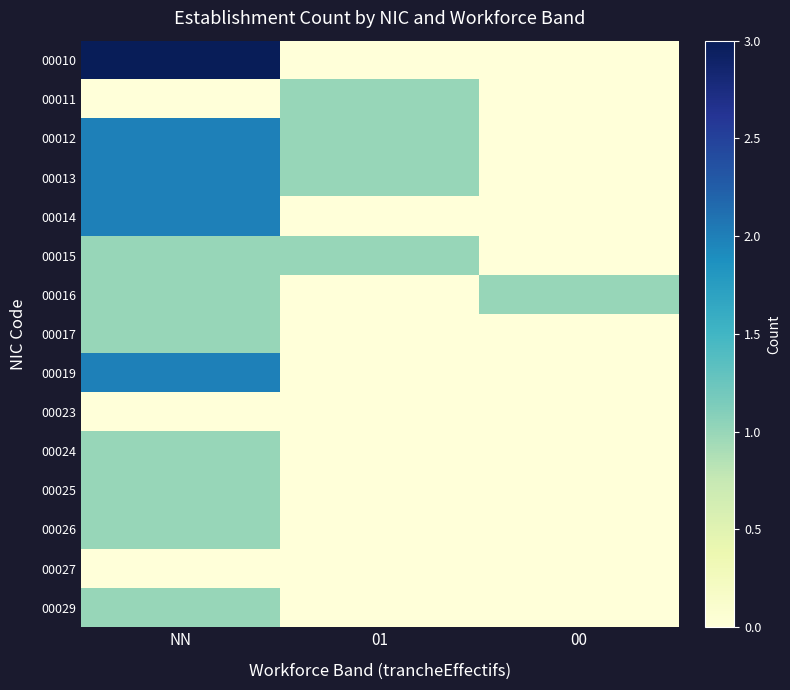

At how many categories does at least one series exceed 1?

1